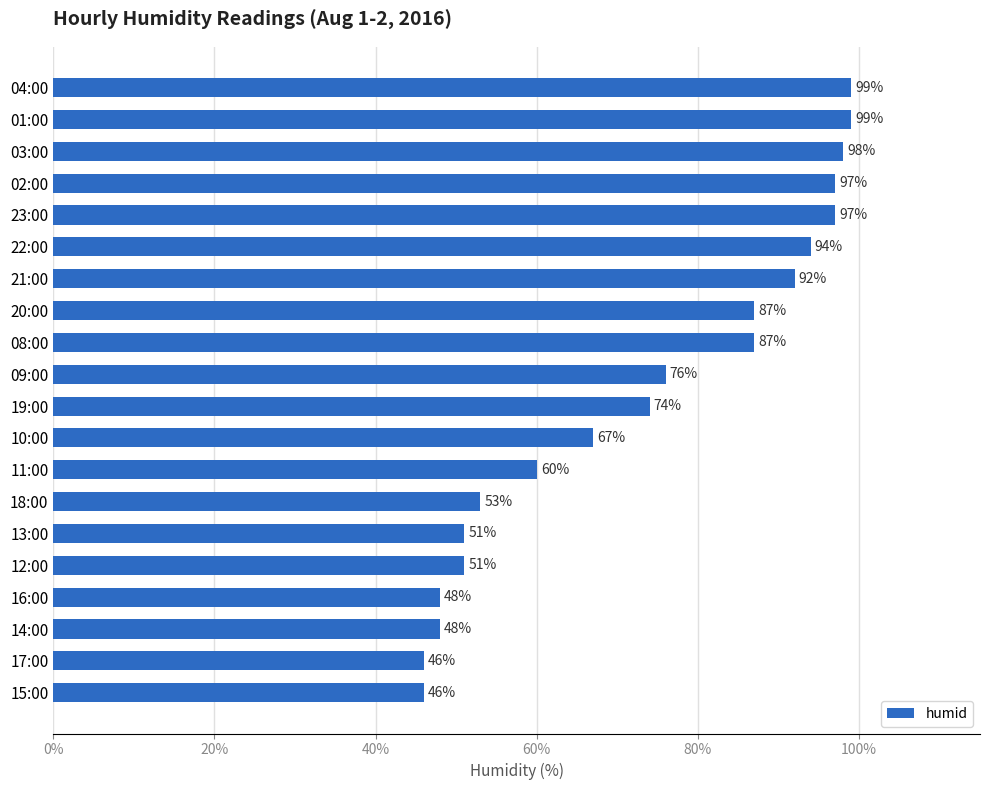

What is the maximum value shown in the chart?

99